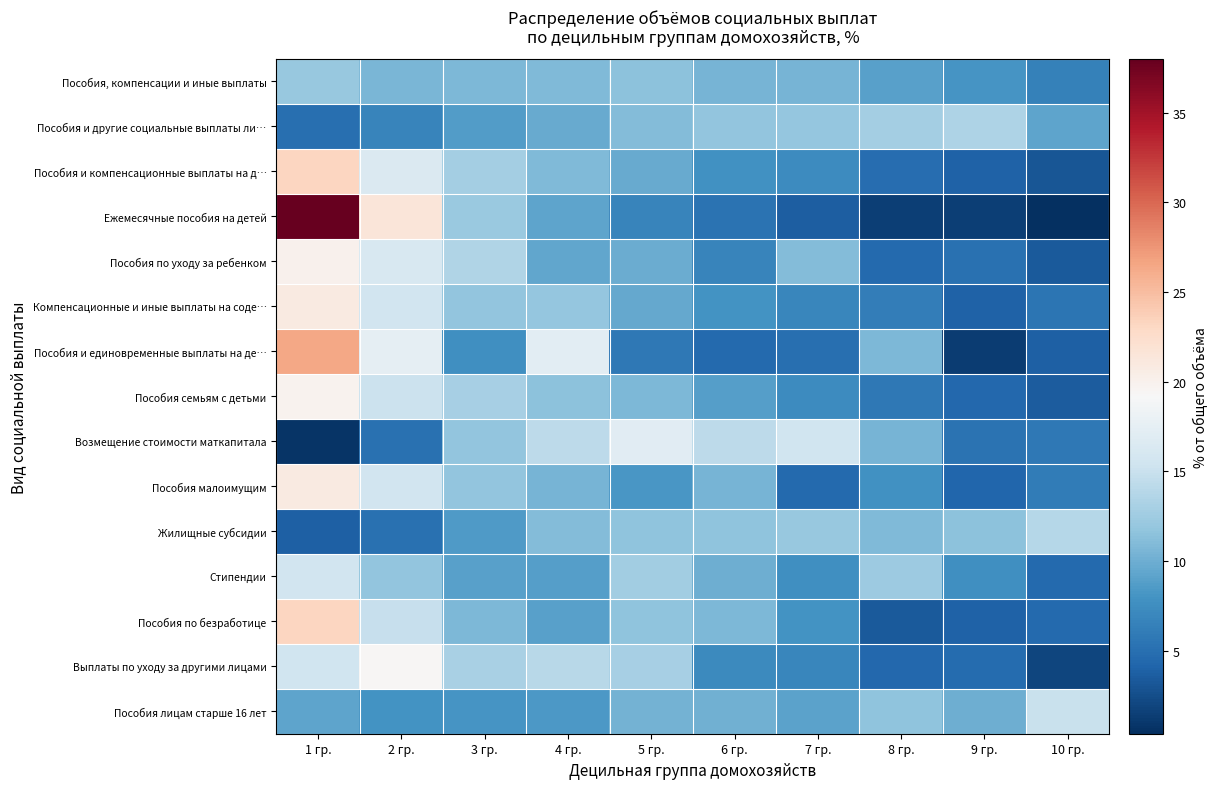

At how many categories does at least one series exceed 3?

10